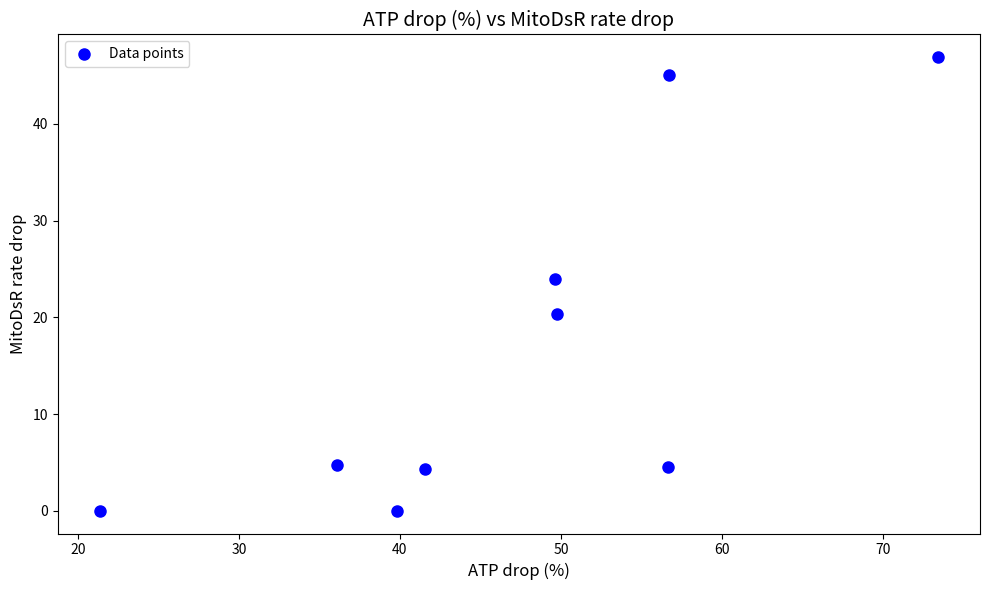

What is the average X value?

47.2